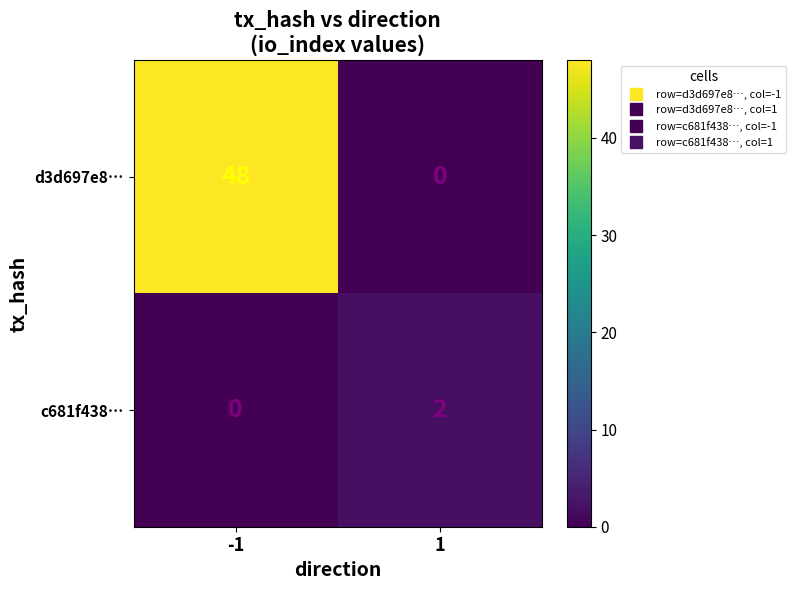

Count the number of categories in the chart.

2